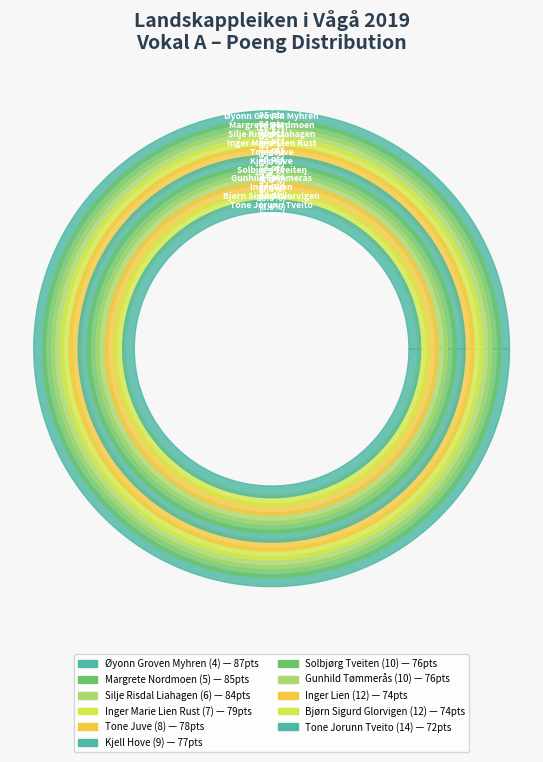

Is it true that Kjell Hove (9) is 9% of the pie?

True